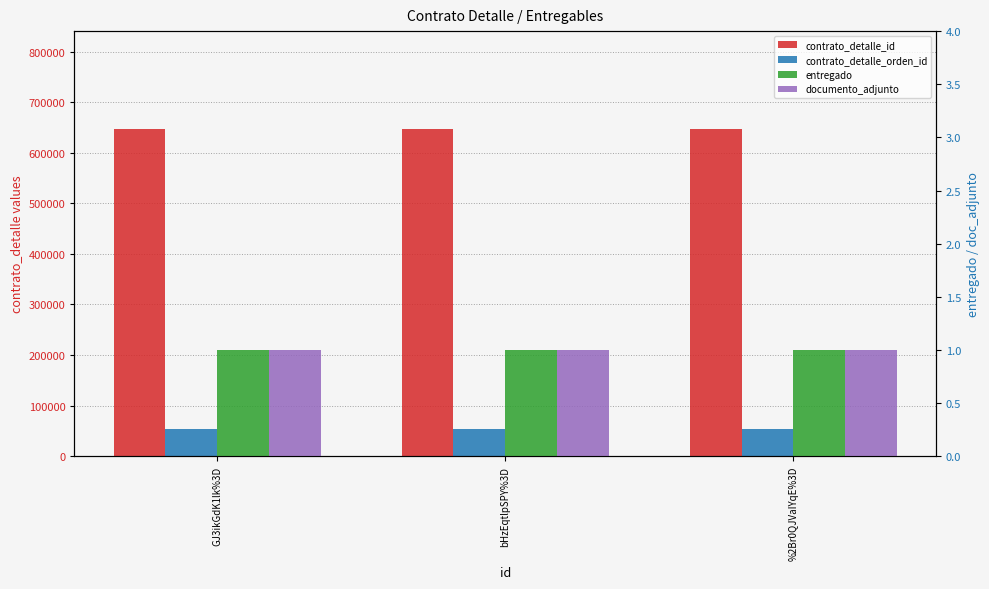

Reading right to left, what are all the values shown in this chart?

contrato_detalle_id: %2Br0QJVaIYqE%3D=646481	bHzEqtlpSPY%3D=646481	GJ3ikGdK1lk%3D=646481
contrato_detalle_orden_id: %2Br0QJVaIYqE%3D=53209	bHzEqtlpSPY%3D=53209	GJ3ikGdK1lk%3D=53209
entregado: %2Br0QJVaIYqE%3D=1	bHzEqtlpSPY%3D=1	GJ3ikGdK1lk%3D=1
documento_adjunto: %2Br0QJVaIYqE%3D=1	bHzEqtlpSPY%3D=1	GJ3ikGdK1lk%3D=1